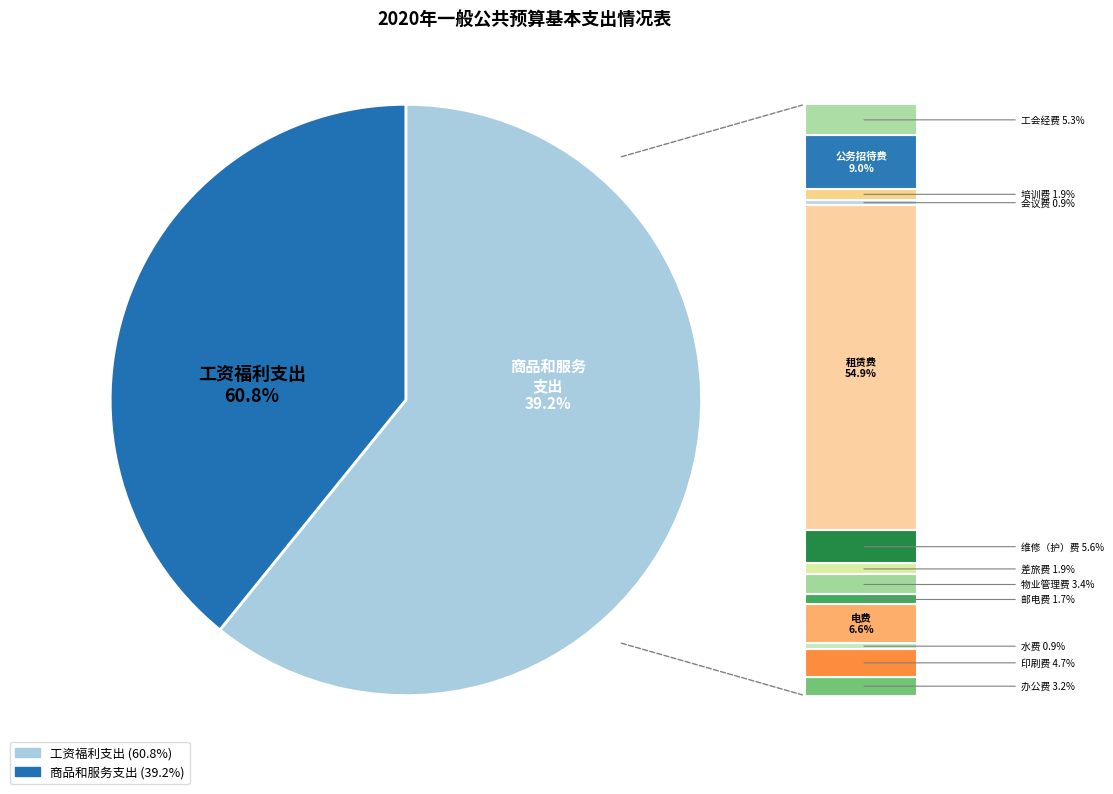

True or false: 工资福利支出 accounts for 50% of the total.

False